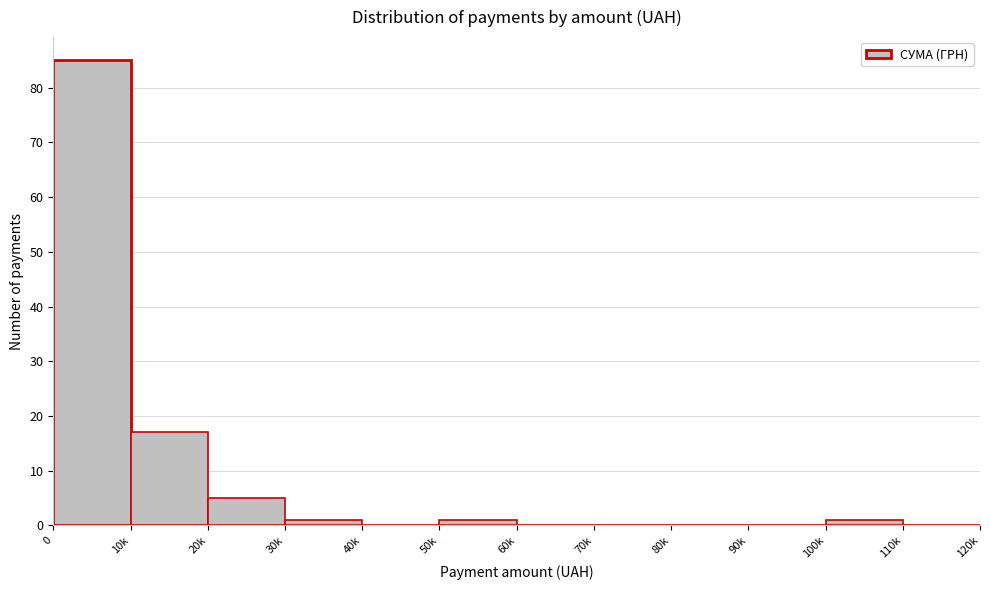

Reading right to left, list all the values displayed in this chart.

110k=0	100k=1	90k=0	80k=0	70k=0	60k=0	50k=1	40k=0	30k=1	20k=5	10k=17	0=85